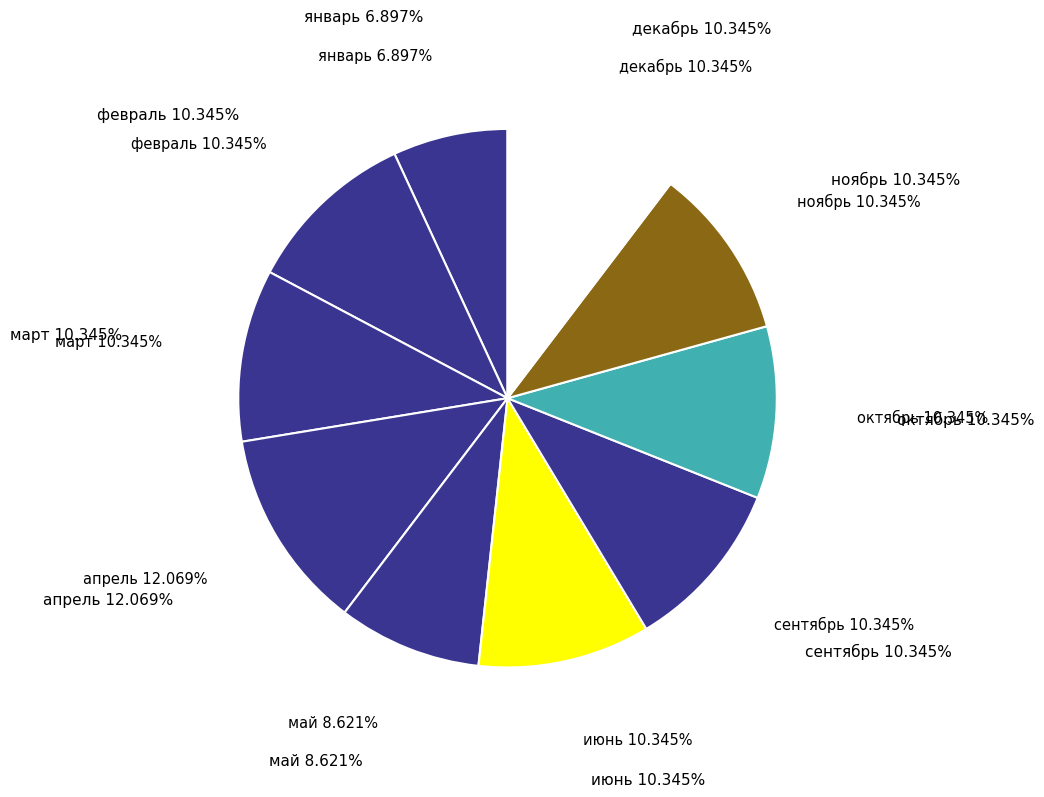

Which category has the biggest portion of the pie?

апрель